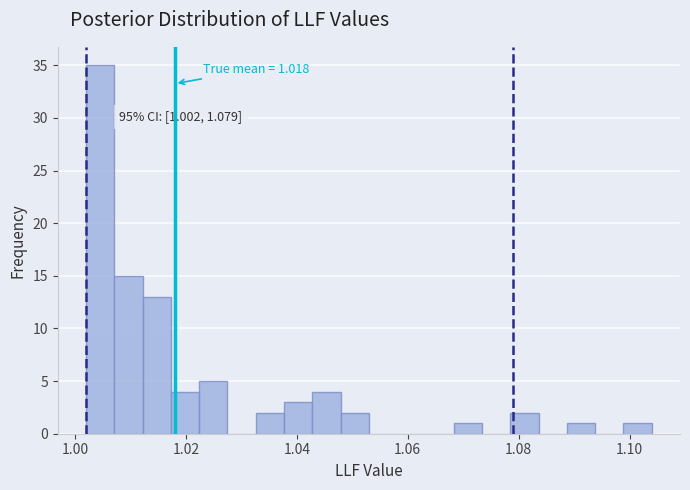

Read against the x-axis, roughly where is the centre of the tallest bar?

1.004